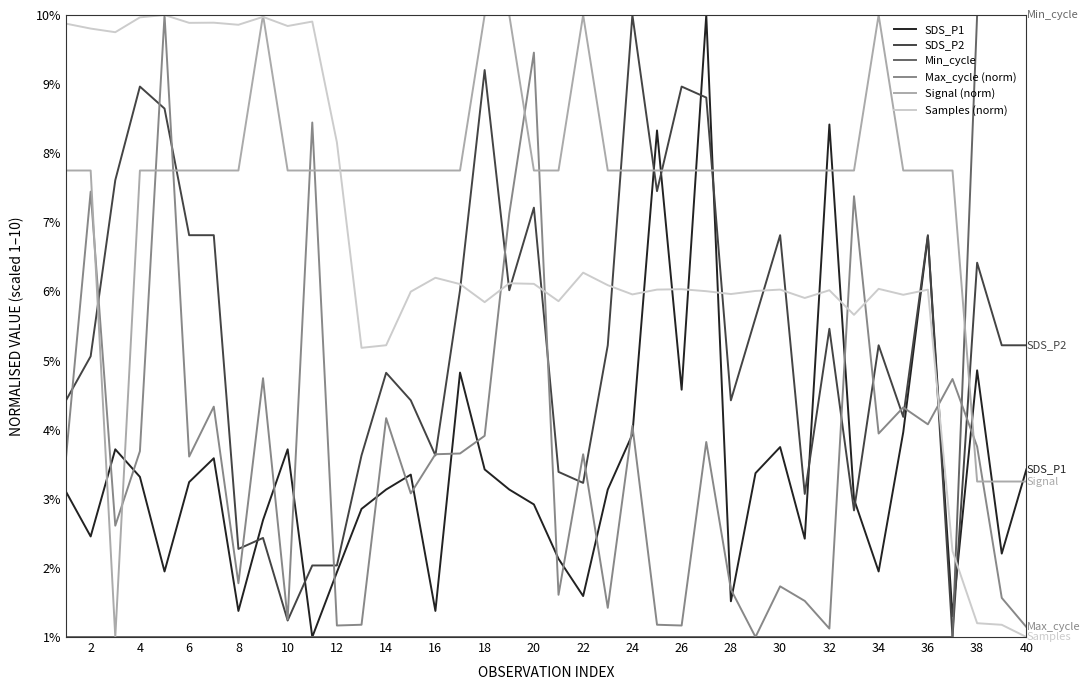

Which series has the largest total across all categories?

Signal (norm)